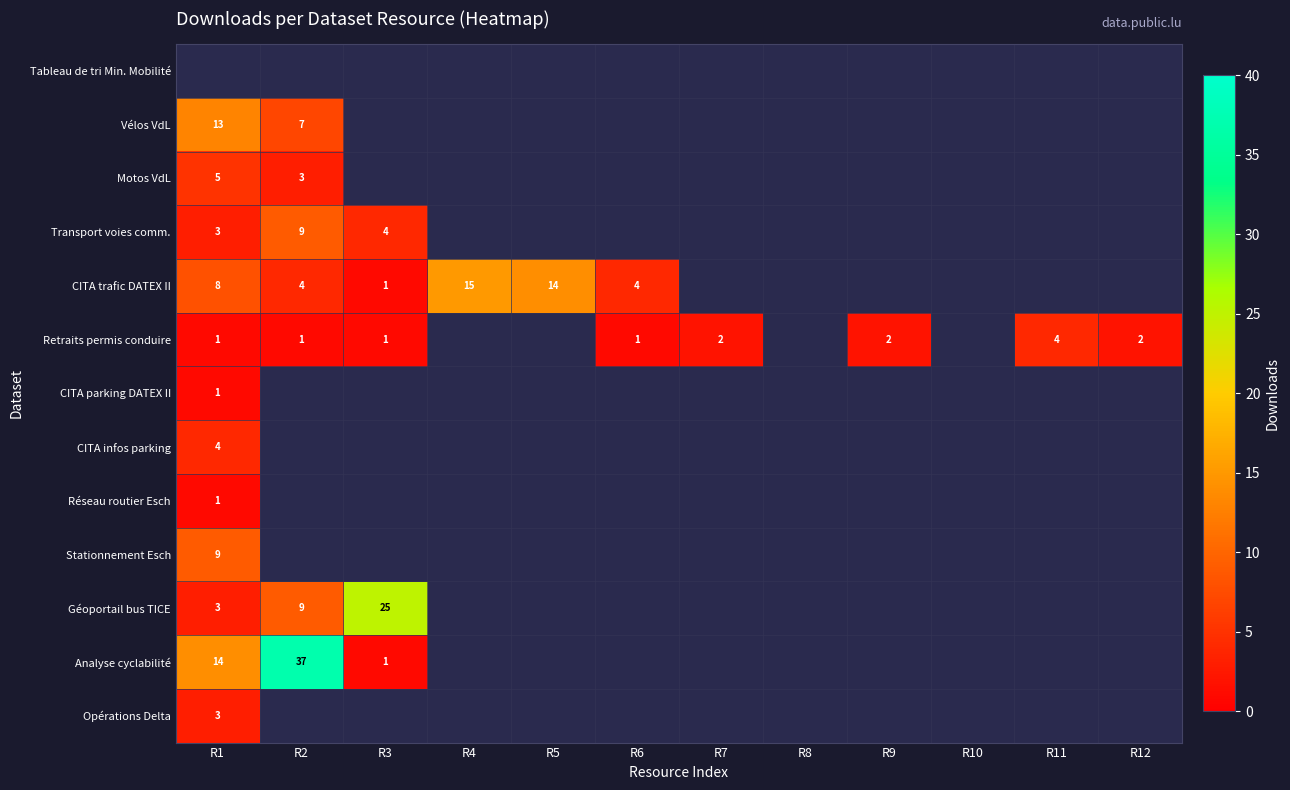

Is it true that Retraits permis conduire equals 2 at R3?

False